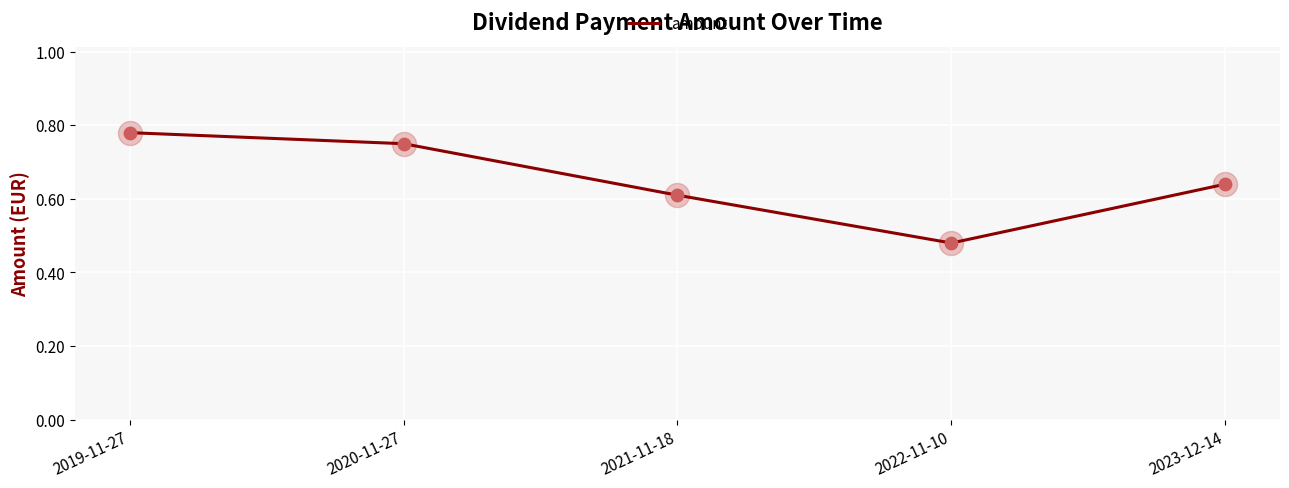

Which has a higher value, 2021-11-18 or 2020-11-27?

2020-11-27